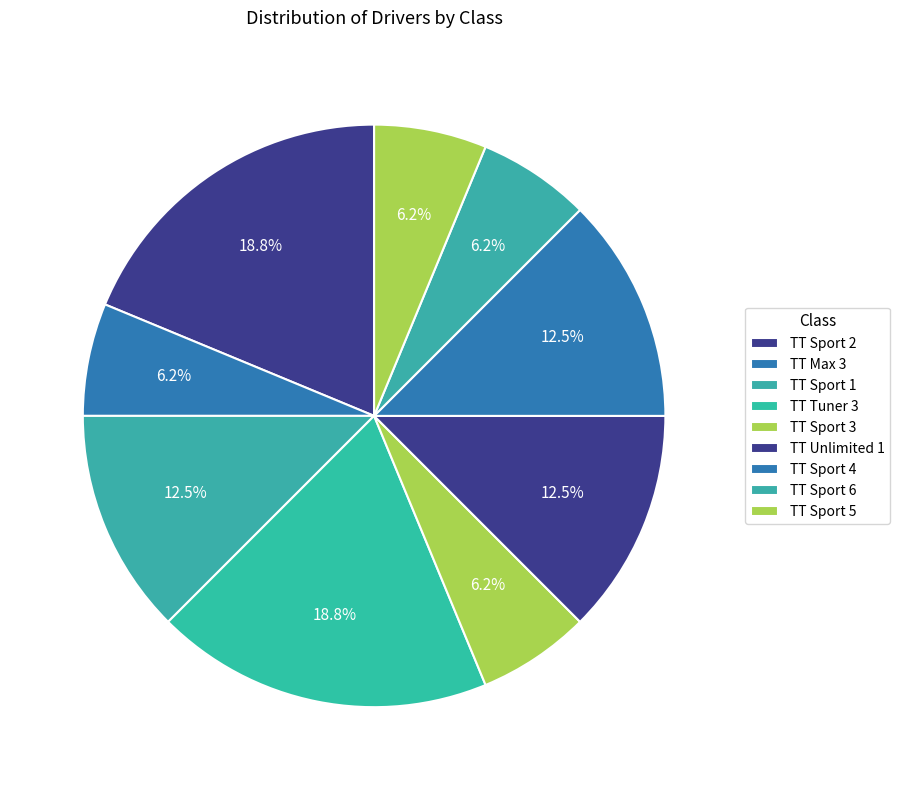

What percentage is NOT represented by TT Sport 1?

87.5%